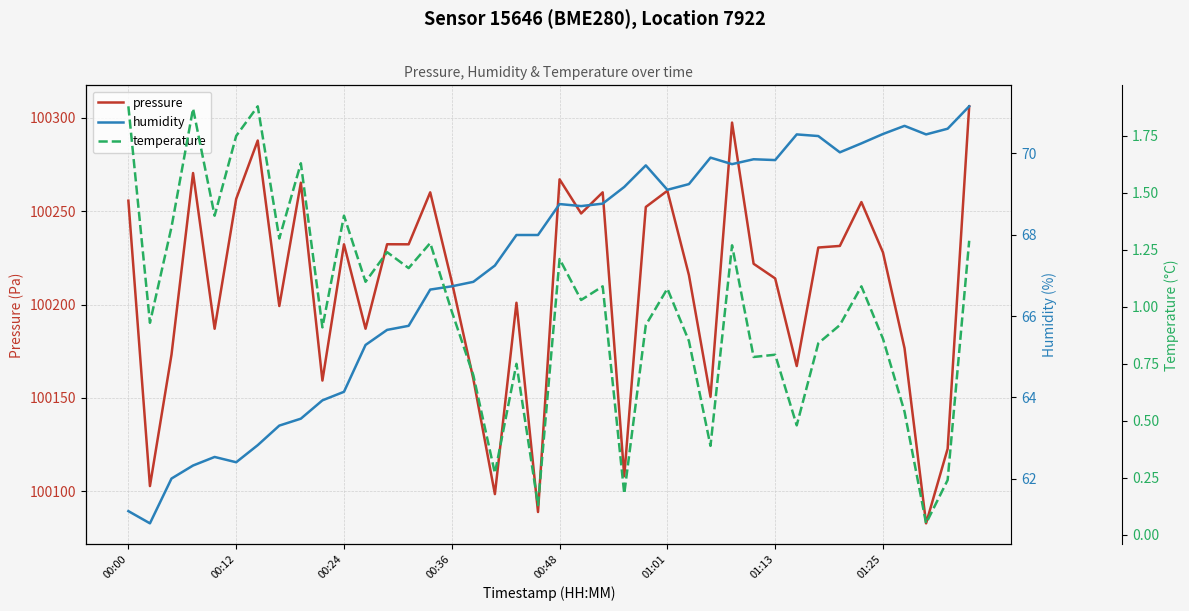

True or false: pressure has more than 2 interior local peaks.

True